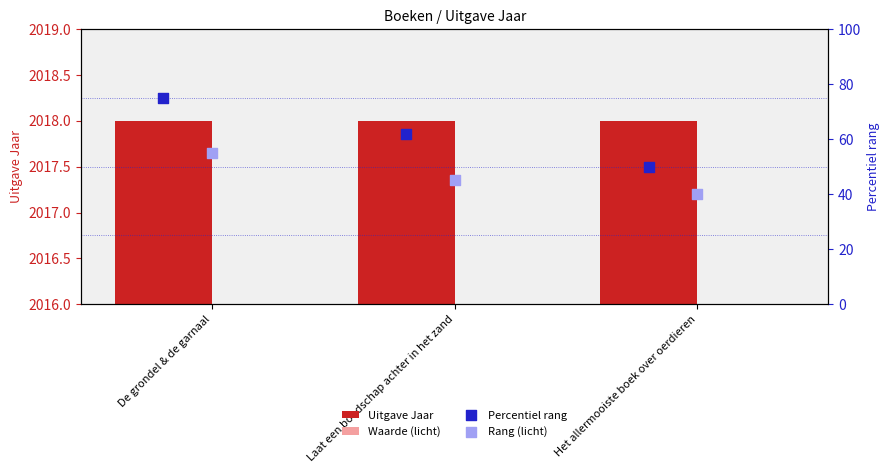

Which series has the largest Y range (max minus min)?

Percentiel rang